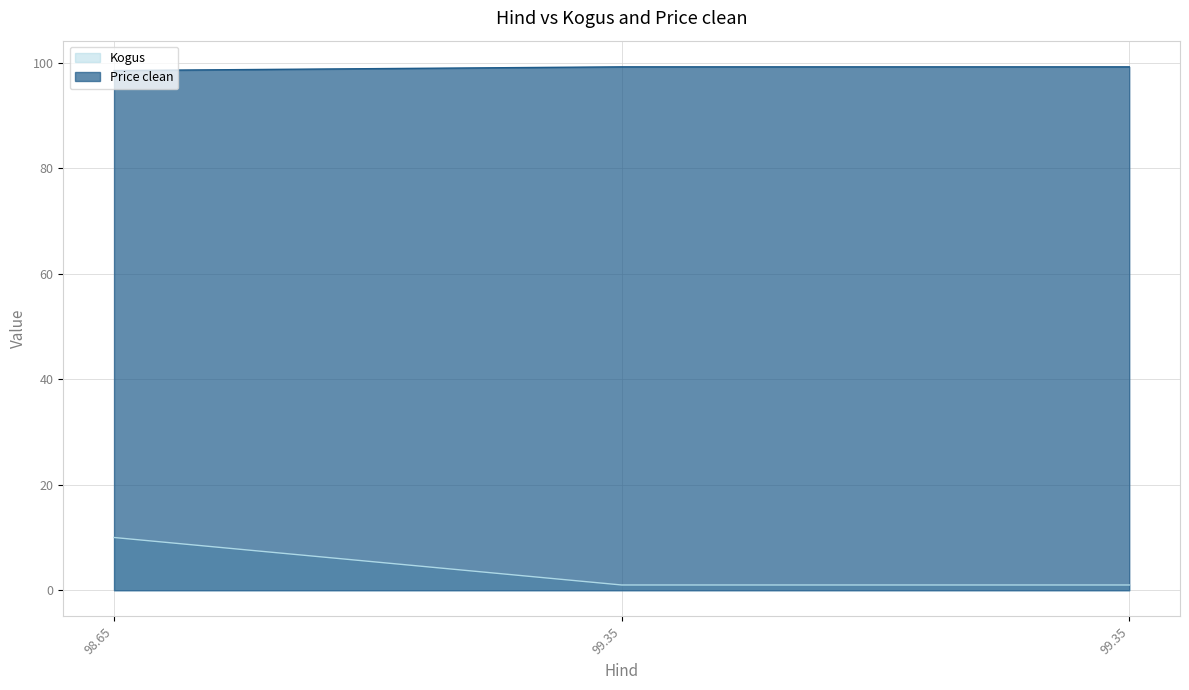

The value of Price clean at 99.35 is 99.2. True or false?

True